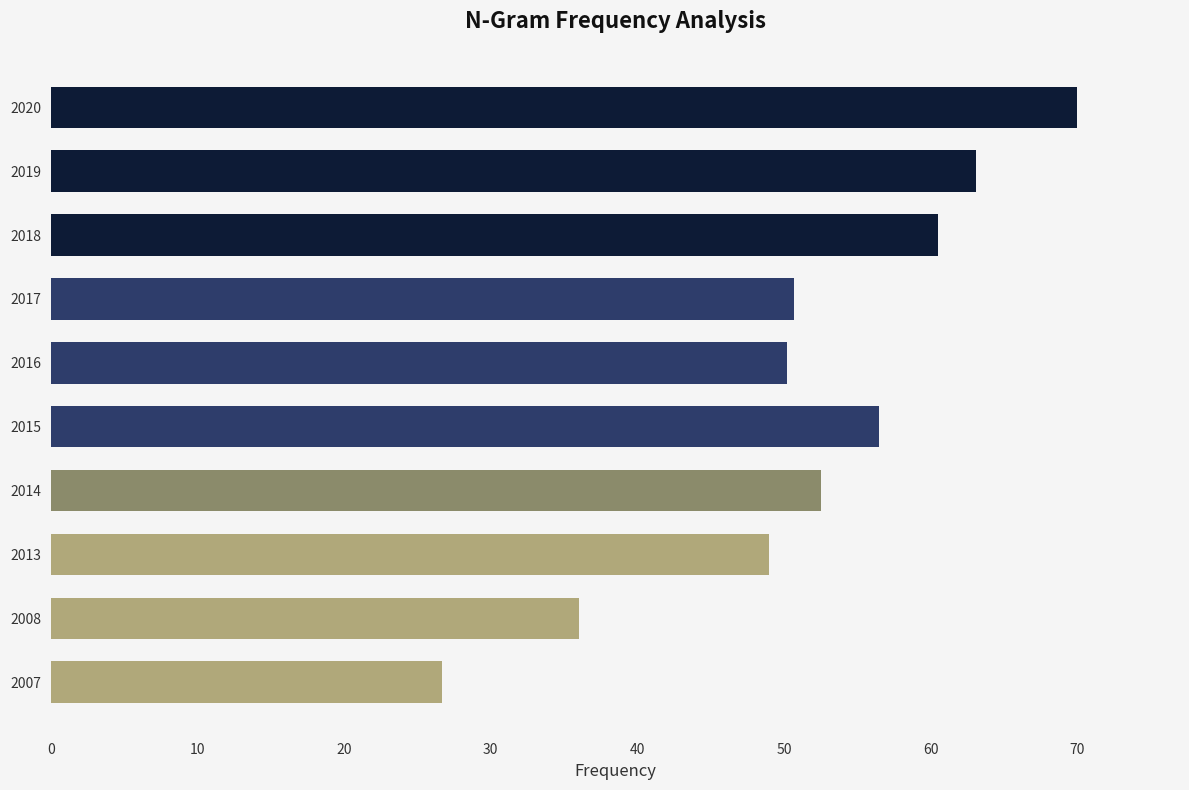

At which category does the chart reach its minimum across all series?

2007